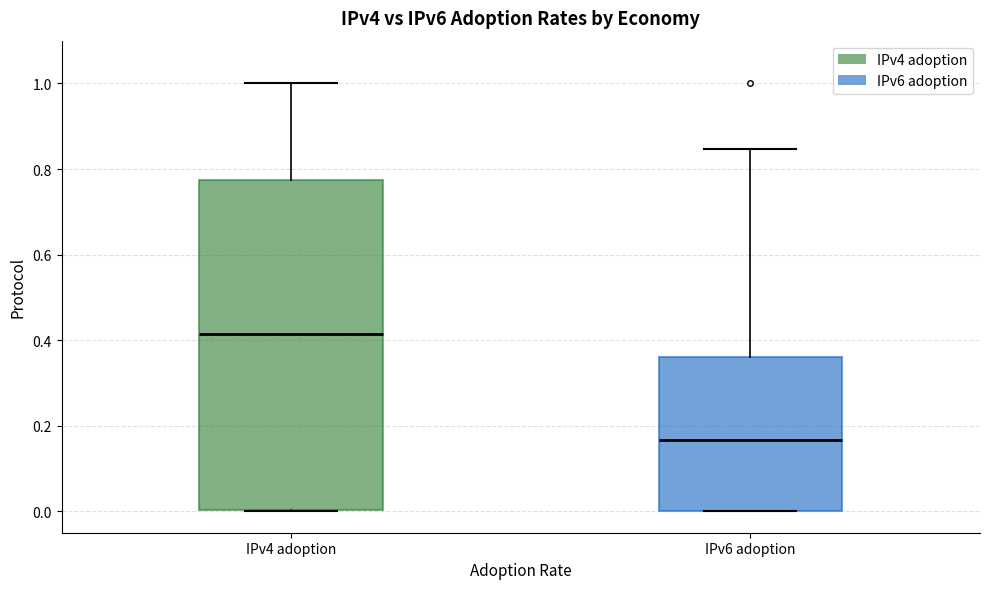

Where is the upper edge of the box for IPv6 adoption on the y-axis? The values are not printed on the chart, so give them approximately, as read against the axis.

0.36